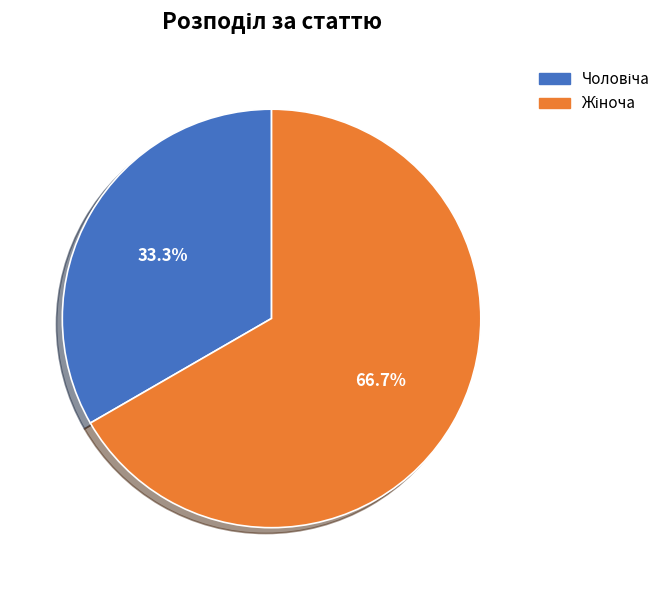

How many slices are in this pie chart?

2